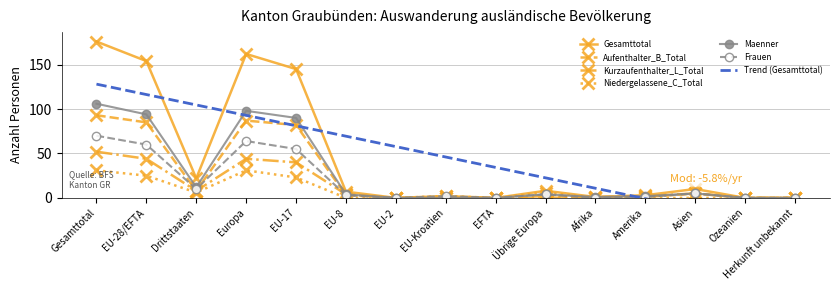

How many interior local valleys does the Maenner series have?

2